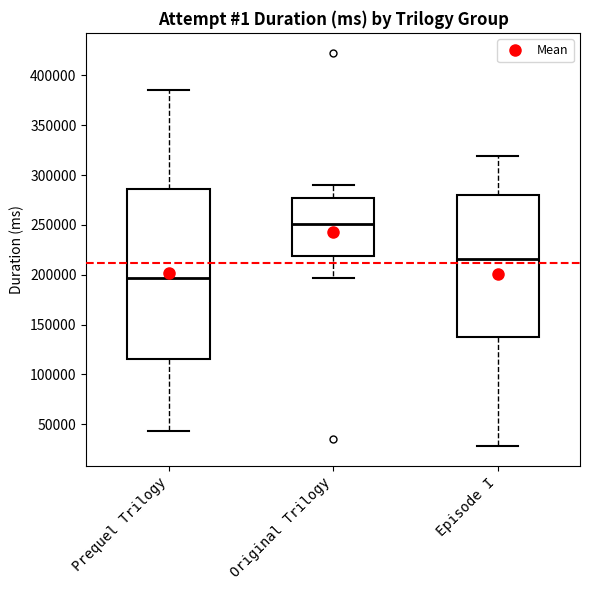

Reading left to right, transcribe this box plot: for each box, give where its median line is, the range the box spans, and where its two whiskers end, as read against the y-axis. The values are not printed on the chart, so give them approximately, as read against the axis.

Prequel Trilogy: median 195000, box 115000 to 285000, whiskers 45000 to 385000
Original Trilogy: median 250000, box 220000 to 275000, whiskers 195000 to 290000
Episode I: median 215000, box 140000 to 280000, whiskers 30000 to 320000